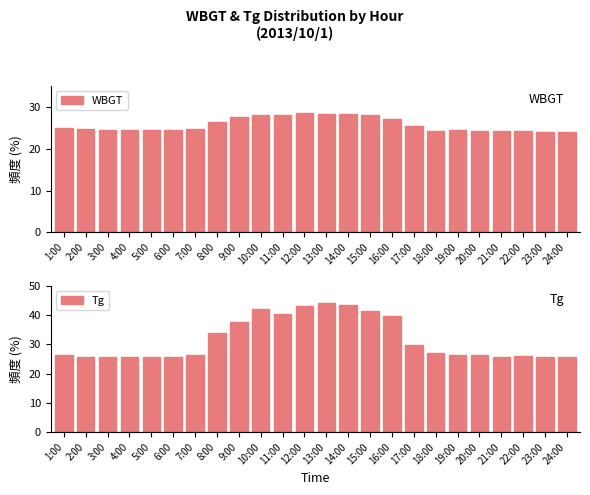

What is the smallest value displayed?

23.9